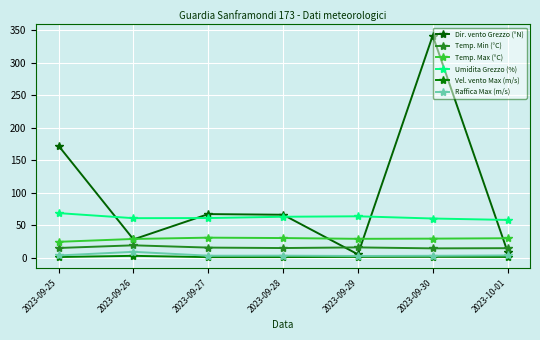

Does the chart have visible grid lines?

Yes